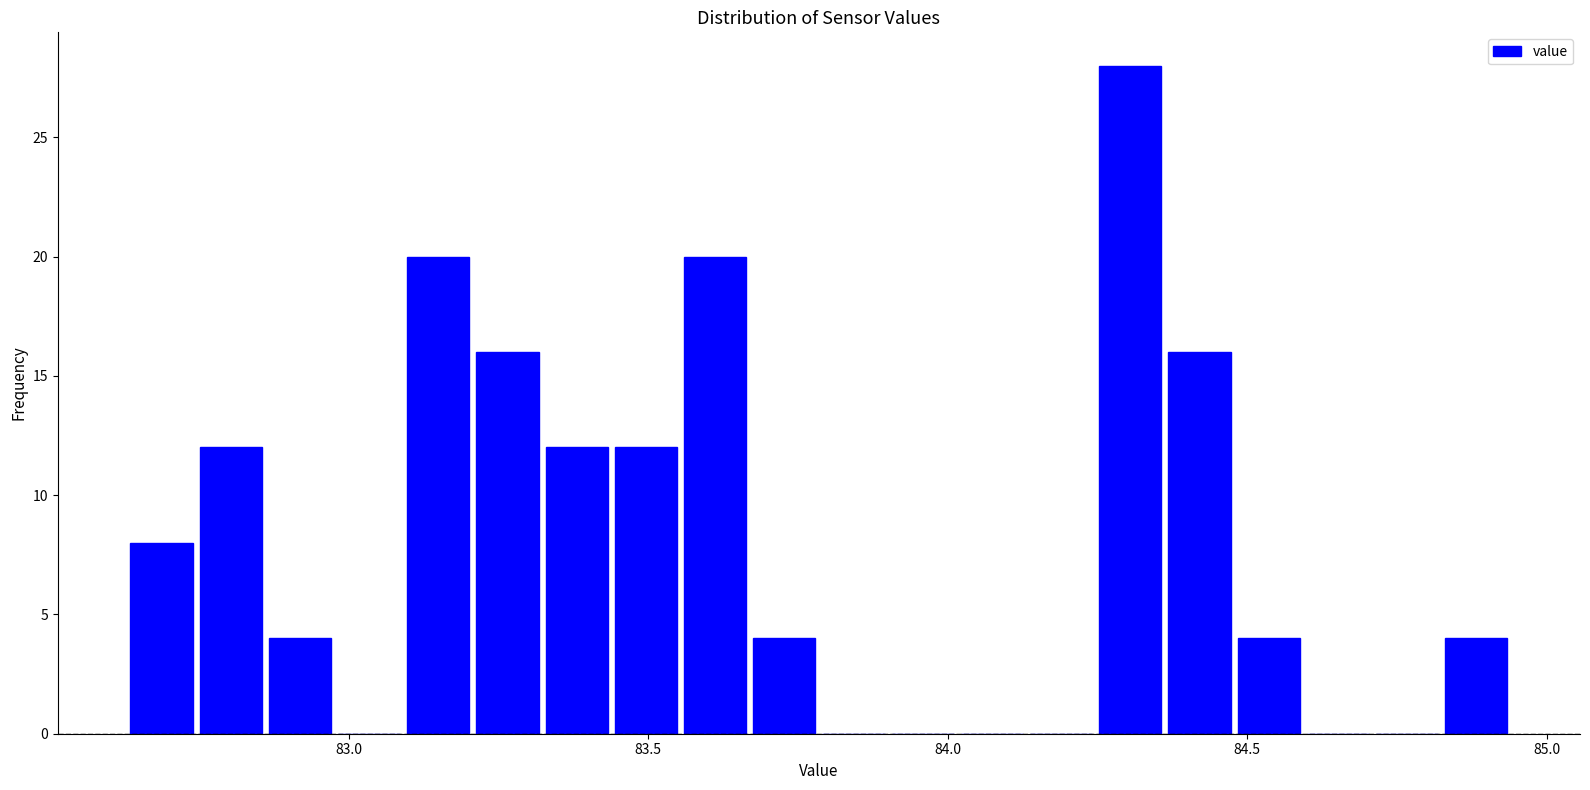

Read against the x-axis, roughly where is the centre of the tallest bar?

84.30